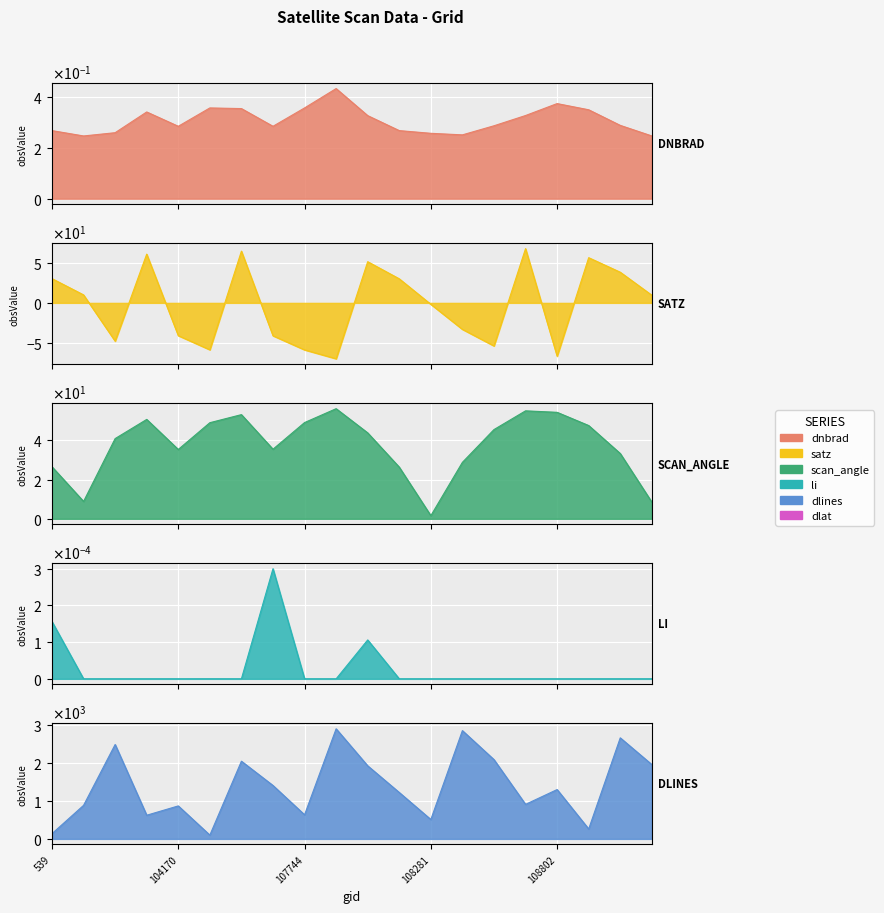

How many times do dnbrad and satz cross each other?

10